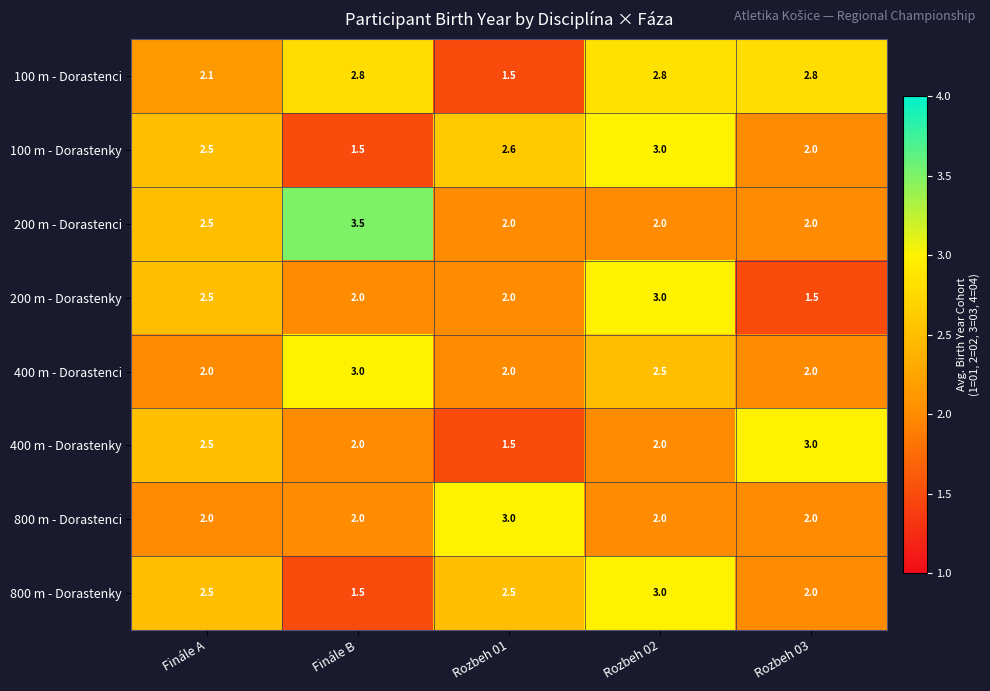

What is the minimum value shown in the chart?

1.5